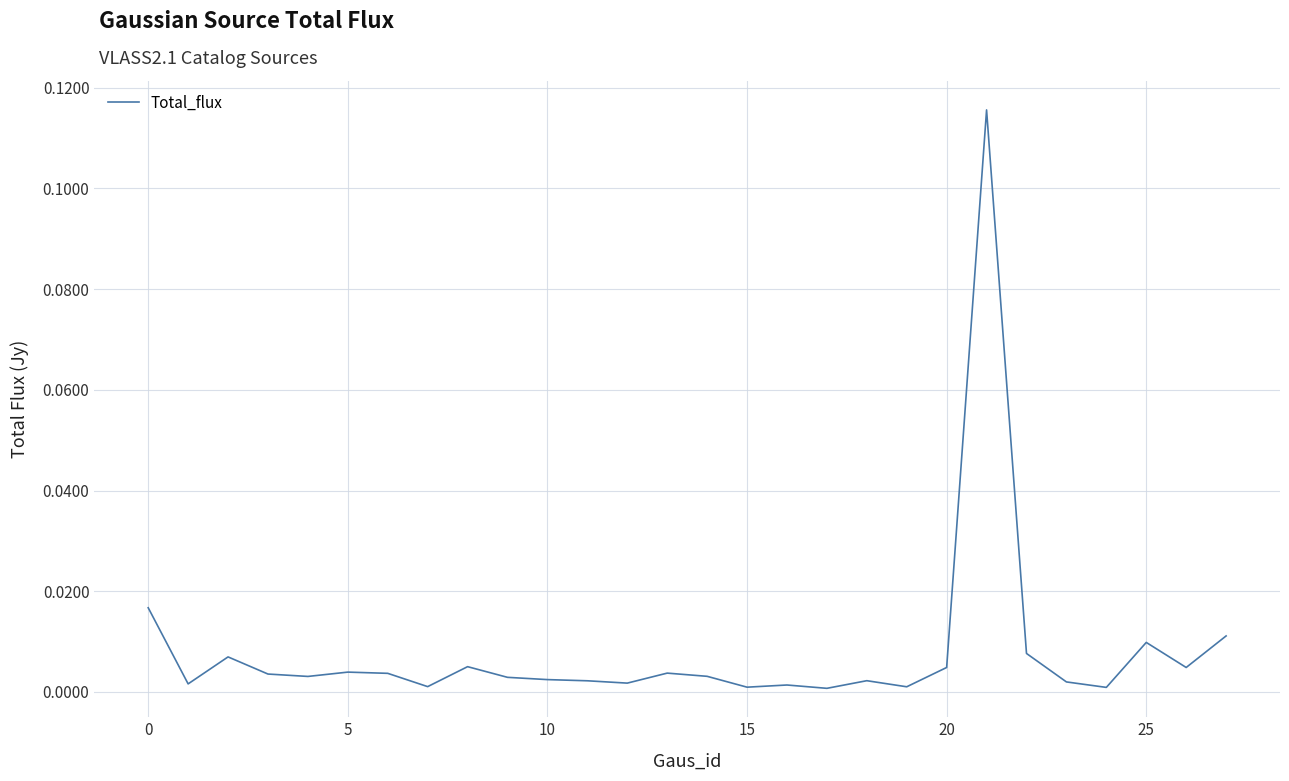

Count the number of categories in the chart.

28